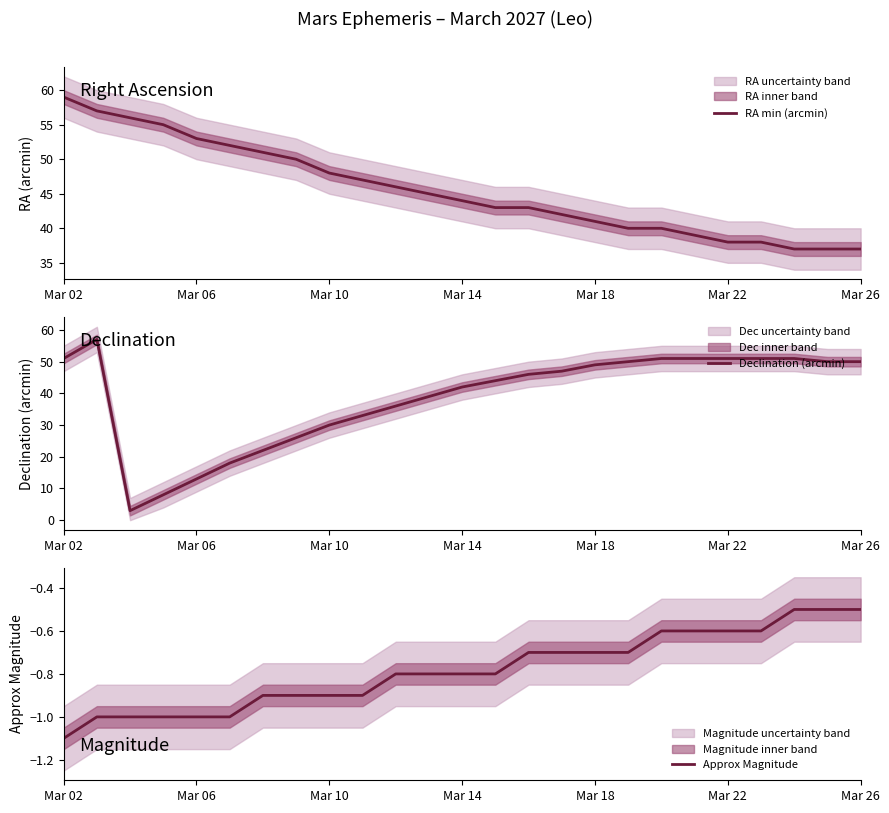

Rank the series at Mar 02 from lowest to highest value.

Approx Magnitude, Declination (arcmin), RA min (arcmin)